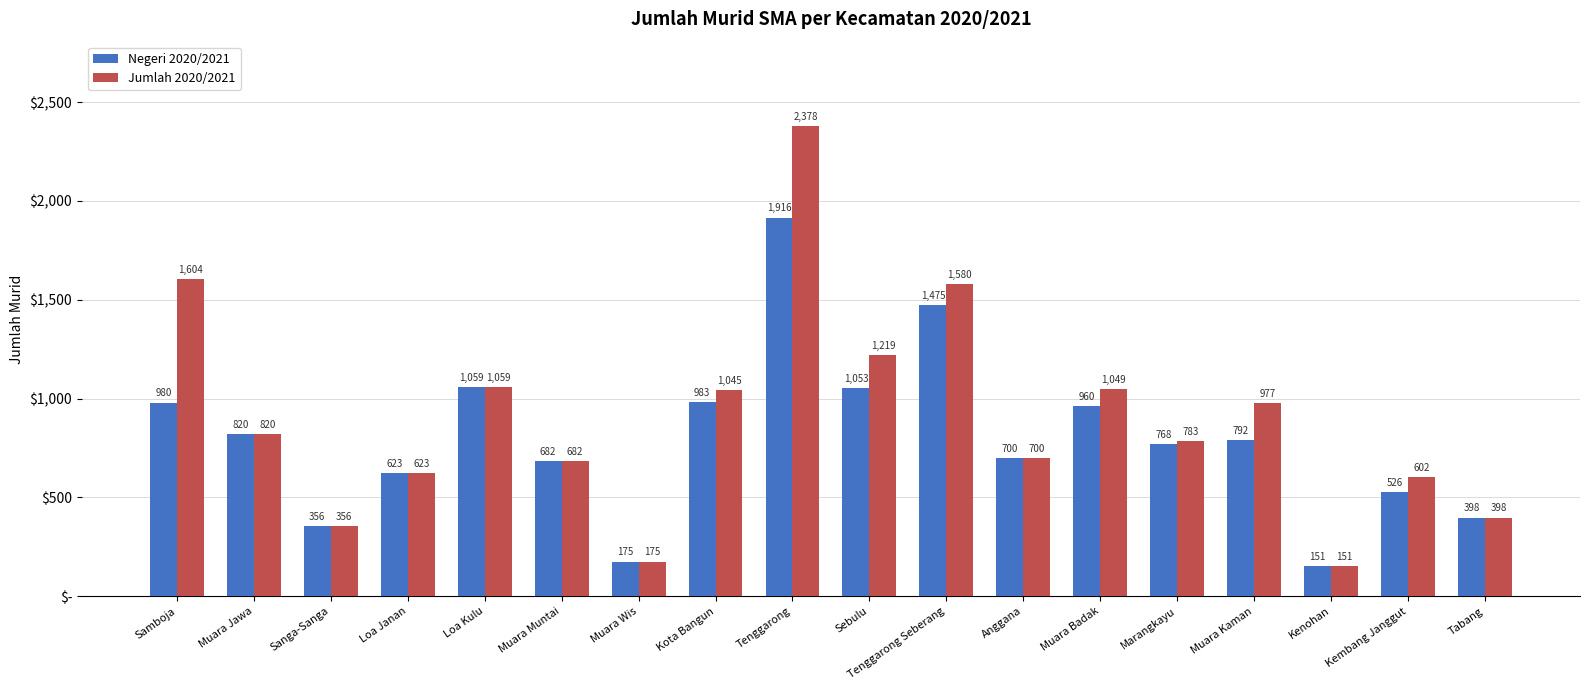

Rank the series by their maximum value, from highest to lowest.

Jumlah 2020/2021, Negeri 2020/2021